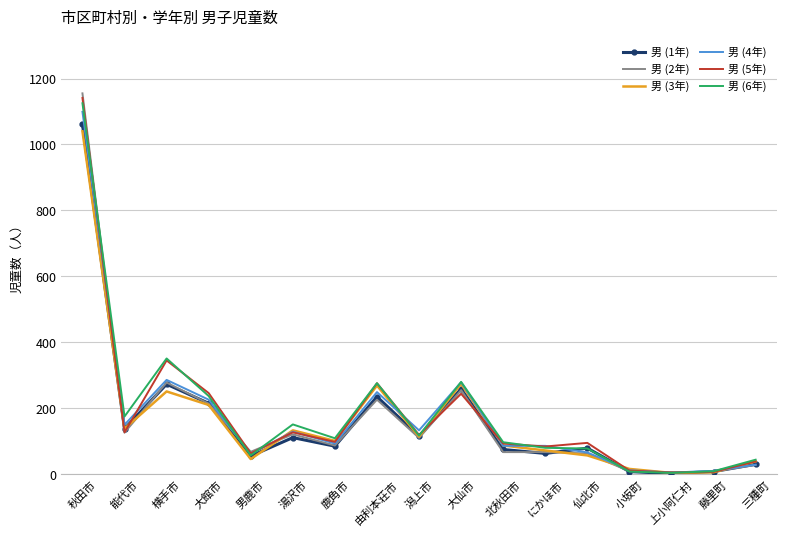

What is the greatest value displayed?

1155